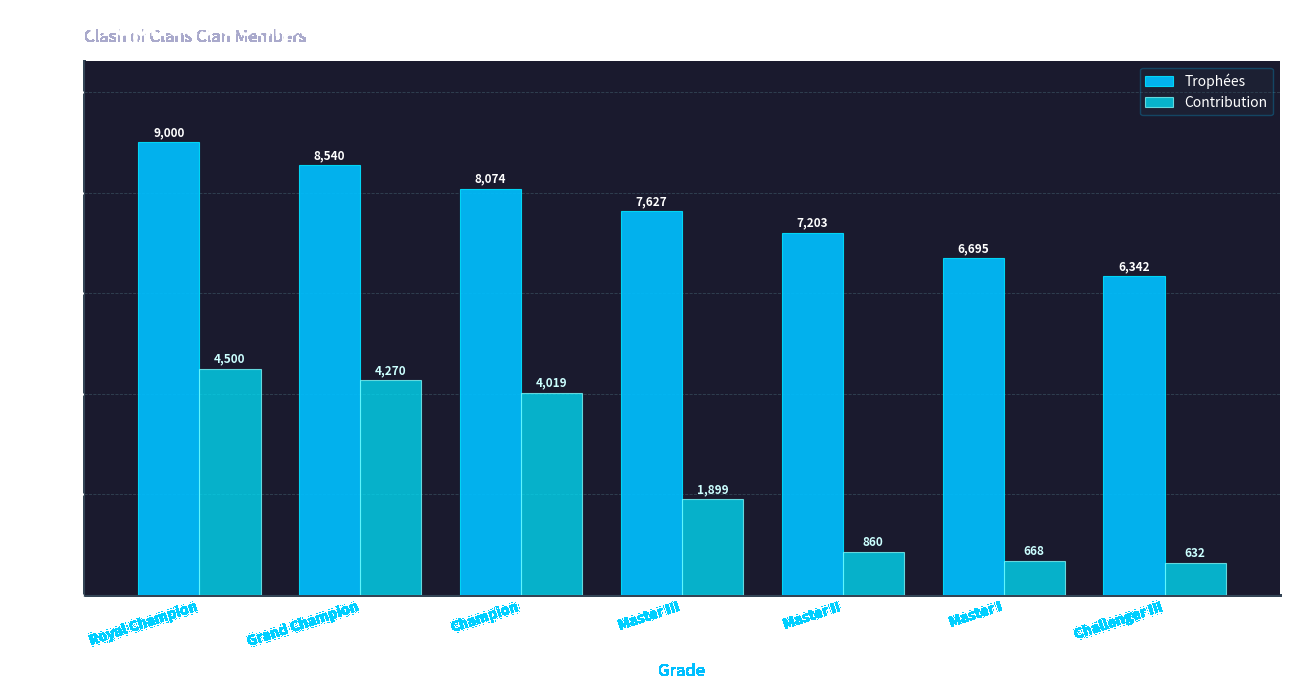

At which label does Contribution first exceed 1899?

Royal Champion